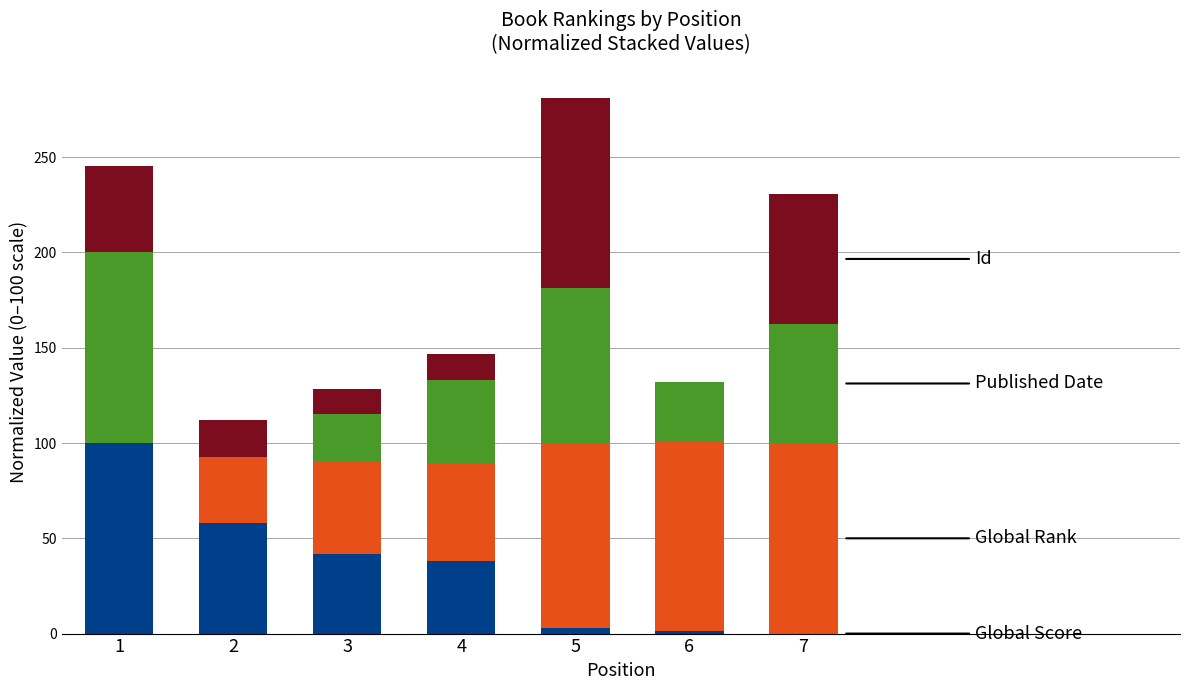

What is the total value across all series at 3?

128.6